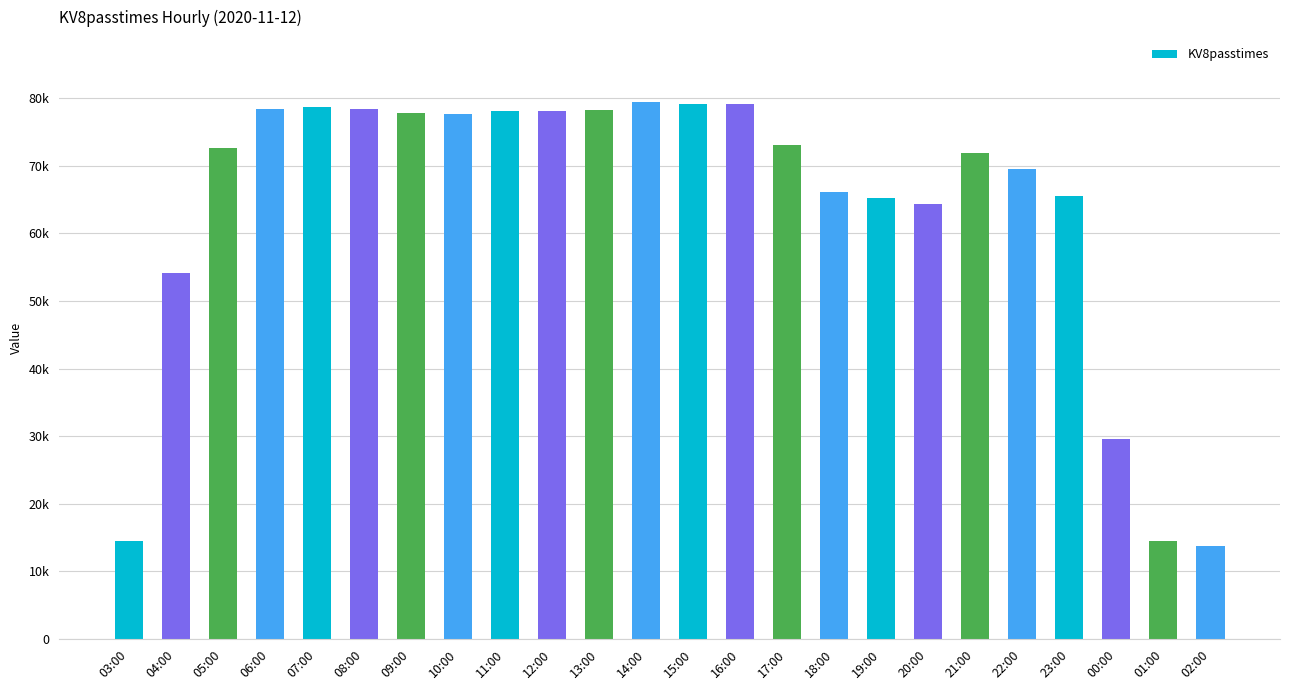

What position from the right is 12:00?

15